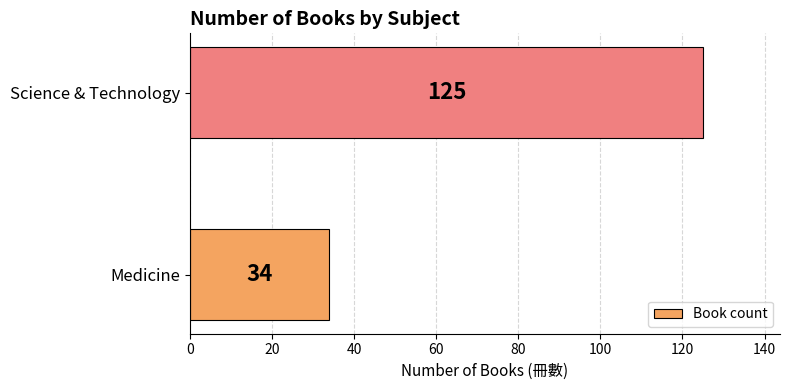

At which category does the chart reach its peak across all series?

Science & Technology